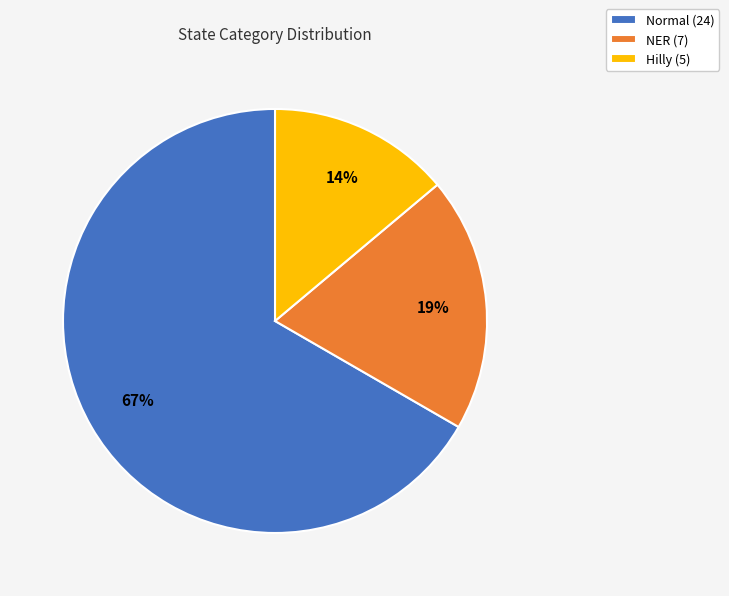

Which has a higher value, NER or Normal?

Normal